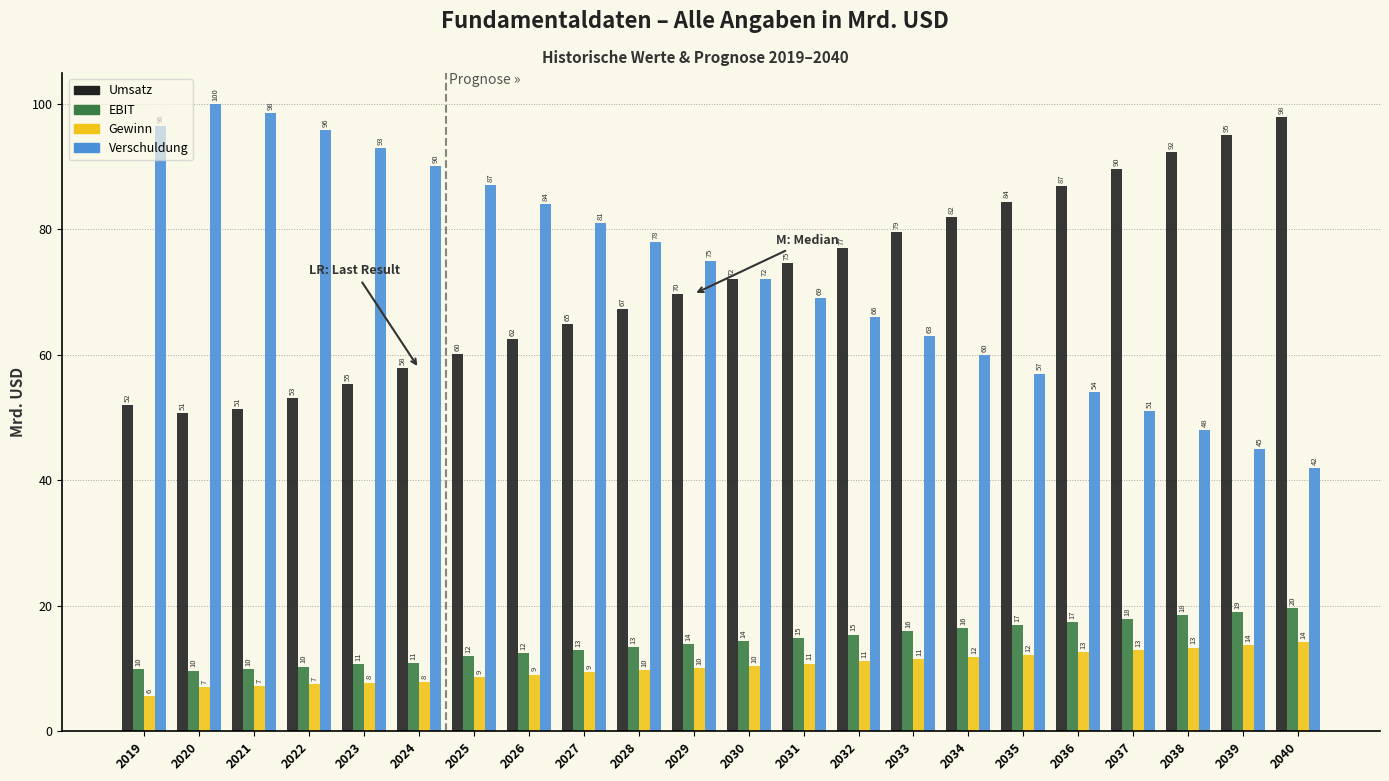

What is the maximum value shown in the chart?

99.9